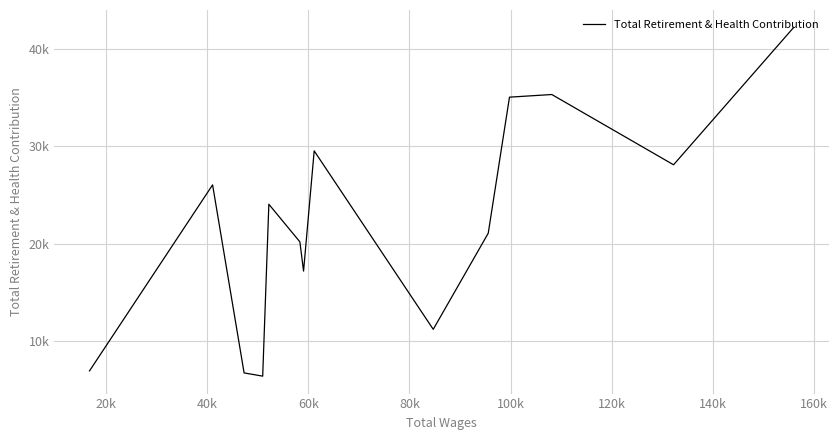

Is this an area chart (filled region under the line)?

No